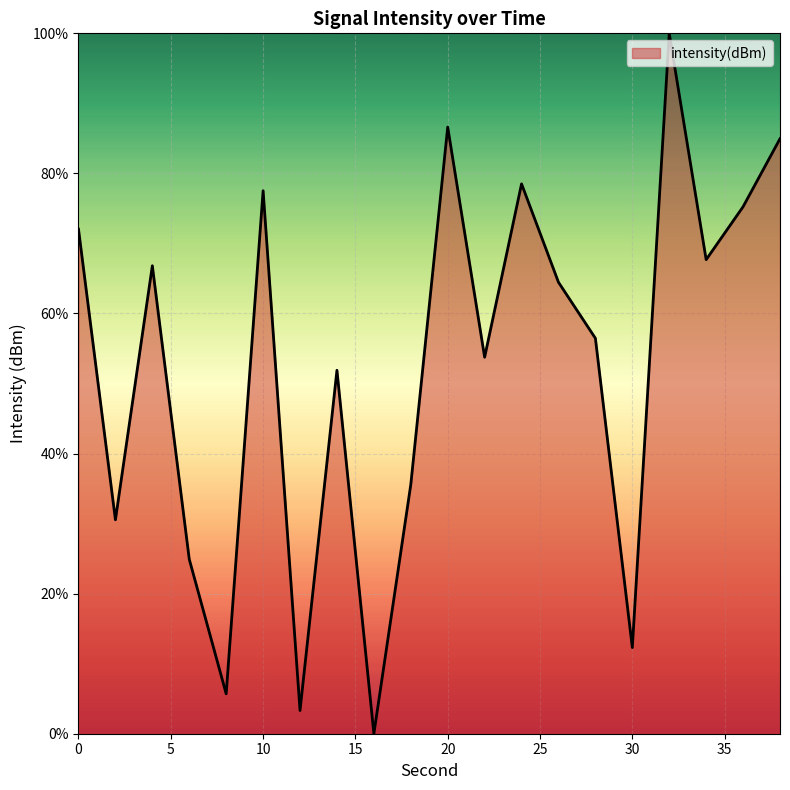

What is the difference between the maximum and minimum values?

100.0